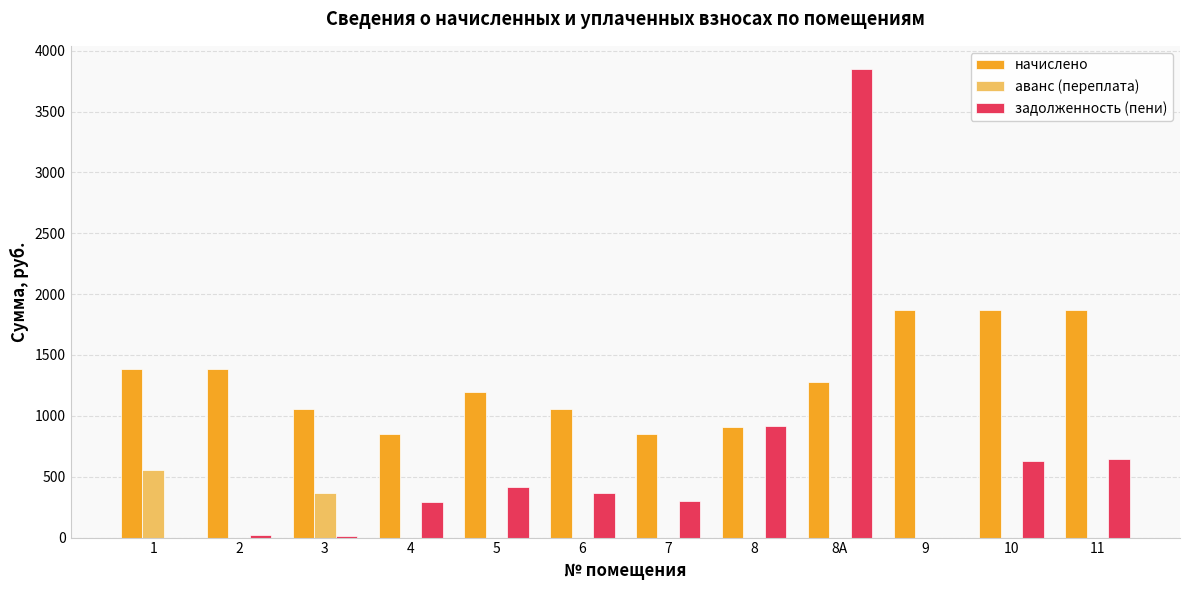

Which series has the largest total across all categories?

начислено